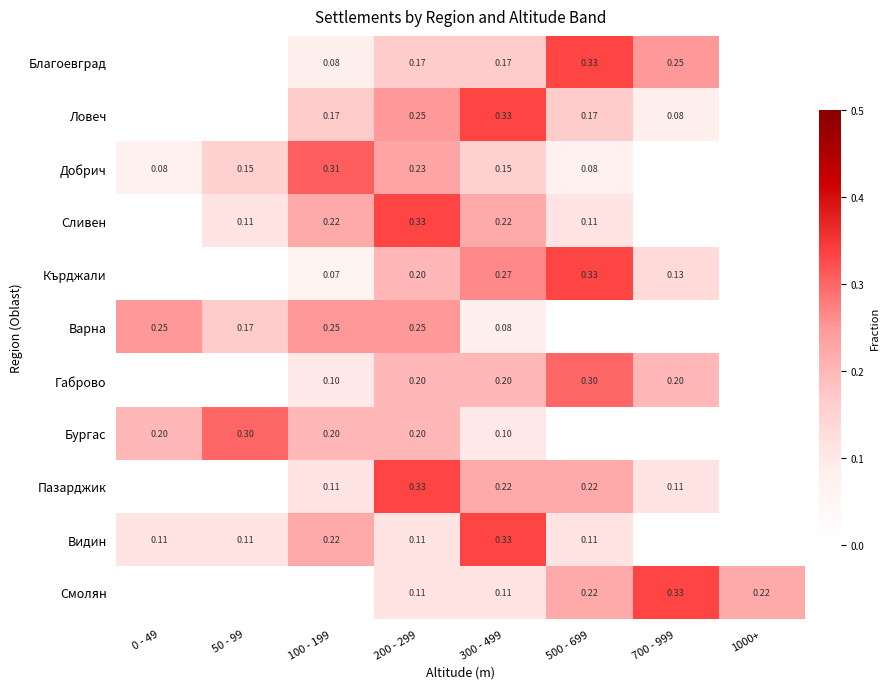

How many values in the Добрич series exceed 0?

6